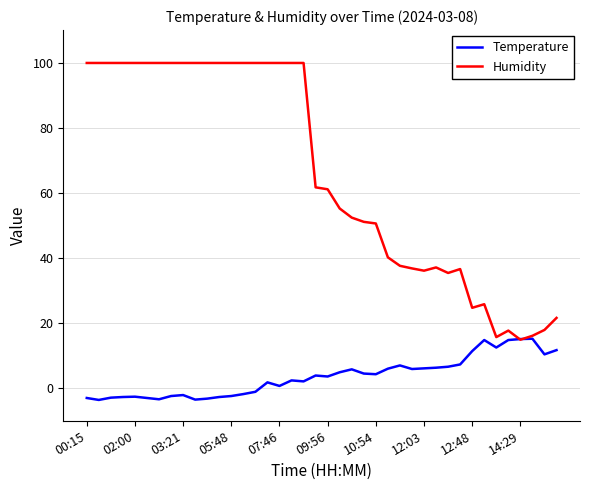

What is the maximum value shown in the chart?

99.9